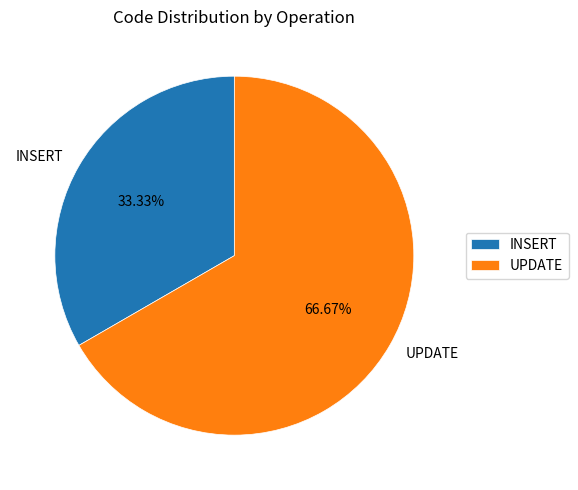

What is the majority slice?

UPDATE